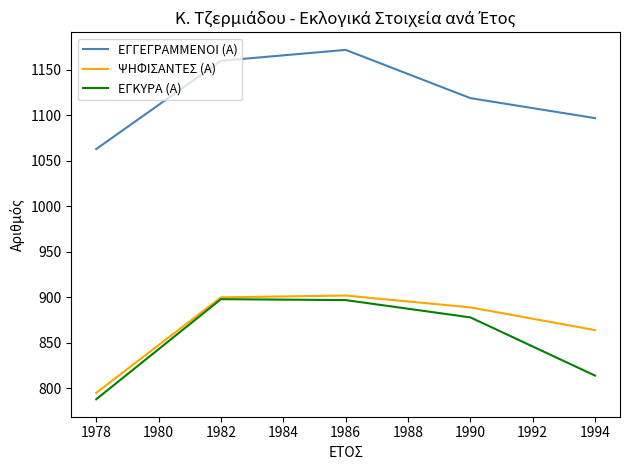

Rank the categories by ΕΓΓΕΓΡΑΜΜΕΝΟΙ (Α) value from highest to lowest.

1986, 1982, 1990, 1994, 1978